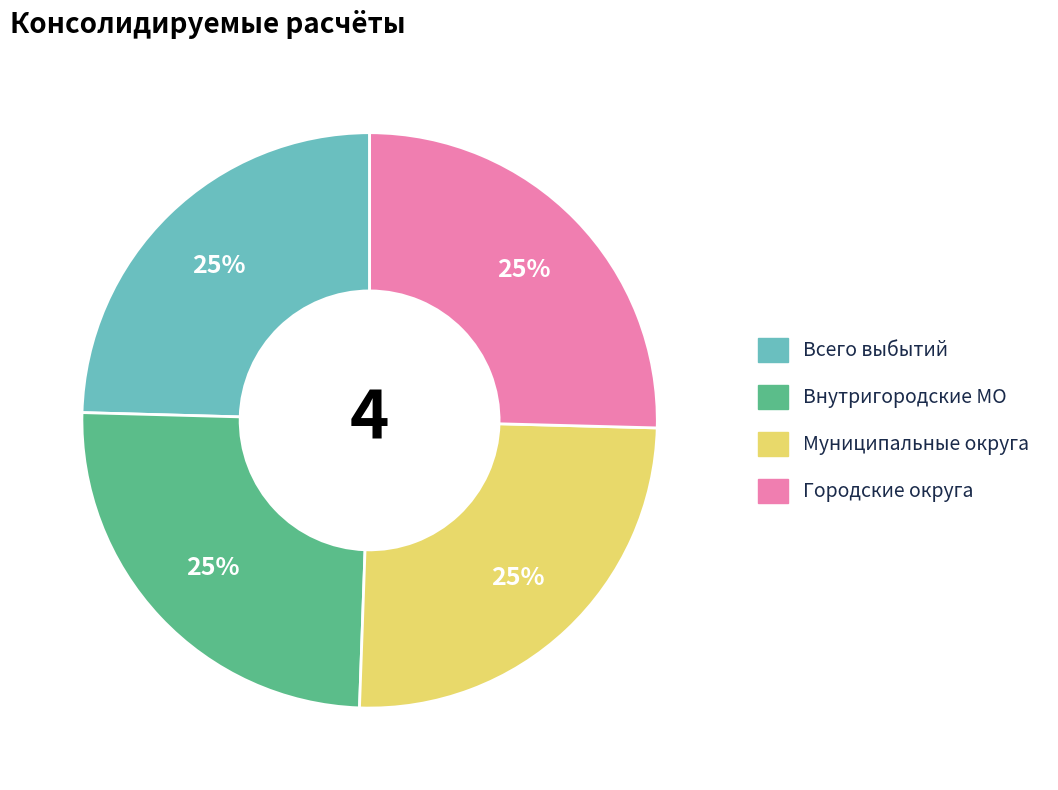

Does any single category account for the majority?

No